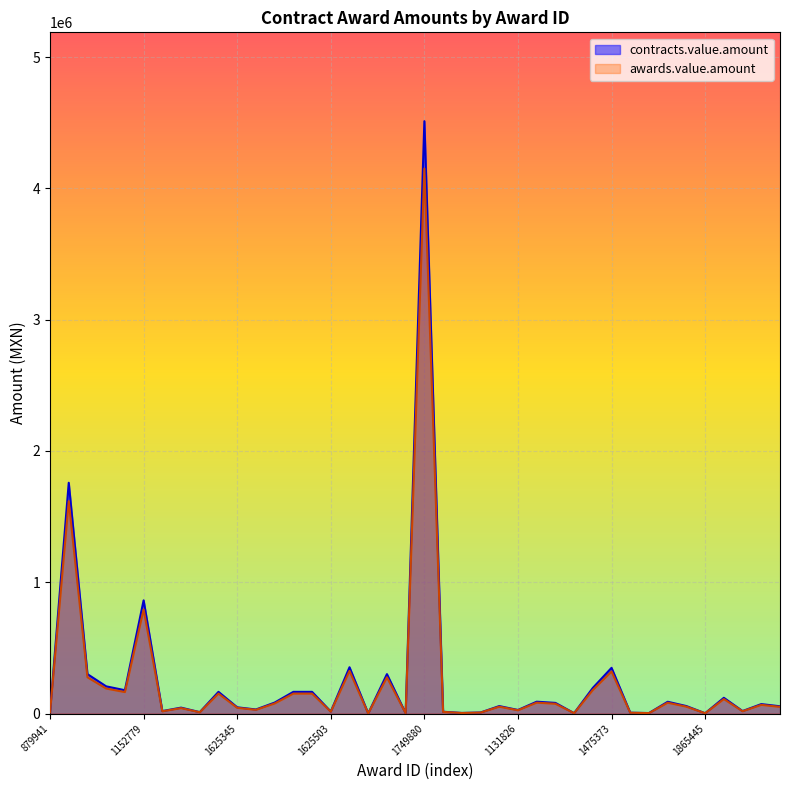

What is the sum of all awards.value.amount values?

9638441.4